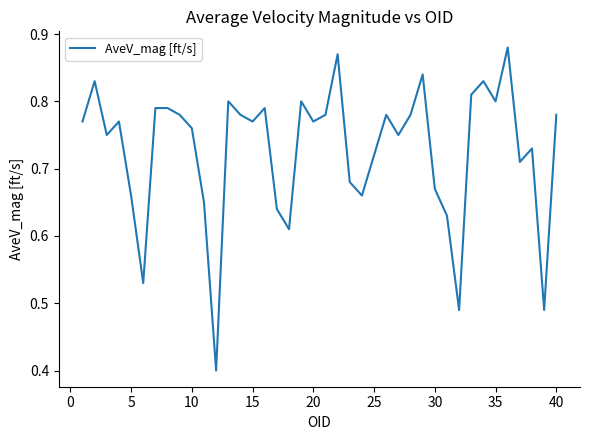

Count the number of categories in the chart.

39